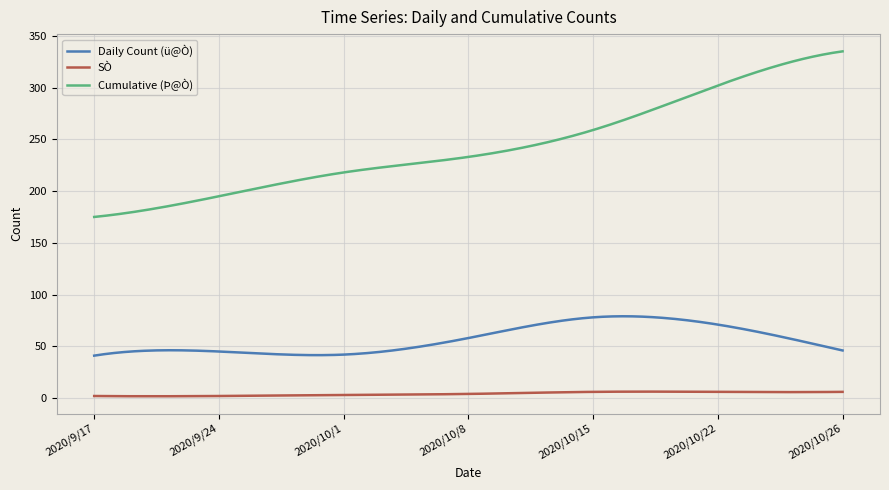

Which series has the largest range (max minus min)?

Cumulative (Þ@Ò)